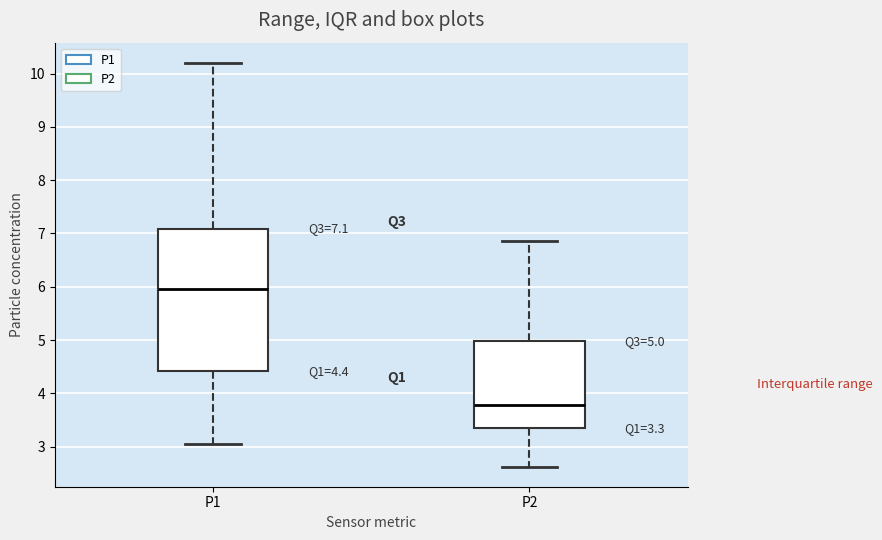

Comparing the boxes themselves (not the whiskers), which one is the tallest?

P1